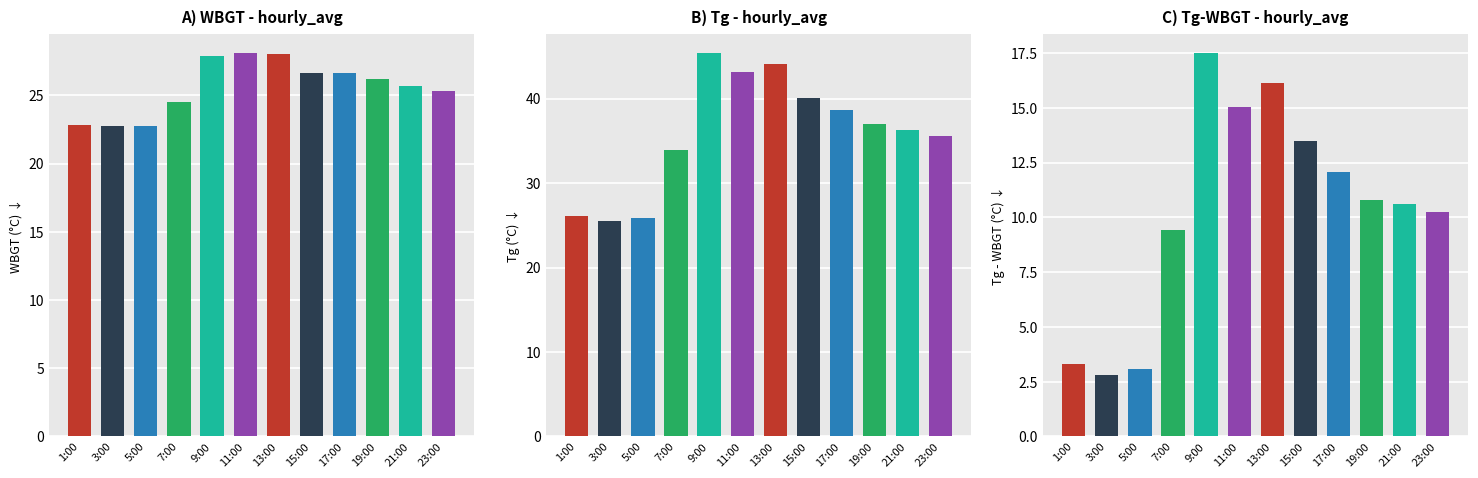

At which label does the data first exceed 10?

9:00